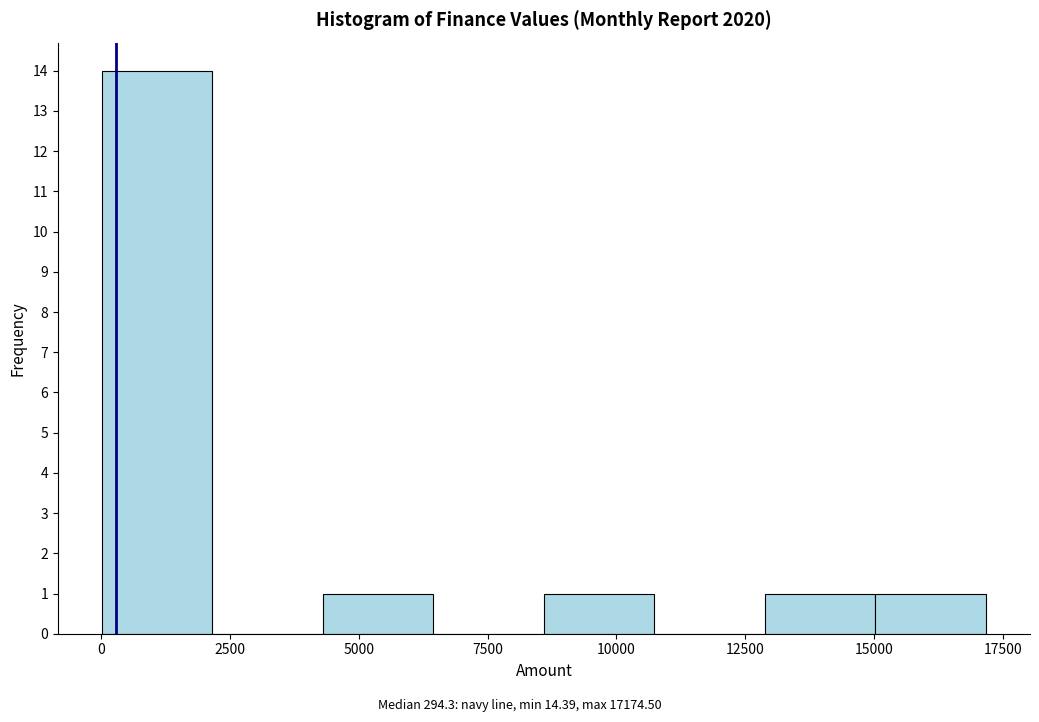

How tall is the bar that spans 8500 to 10500 on the x-axis? Neither the bar edges nor the heights are printed on the chart, so give them approximately, as read against the axes.

1